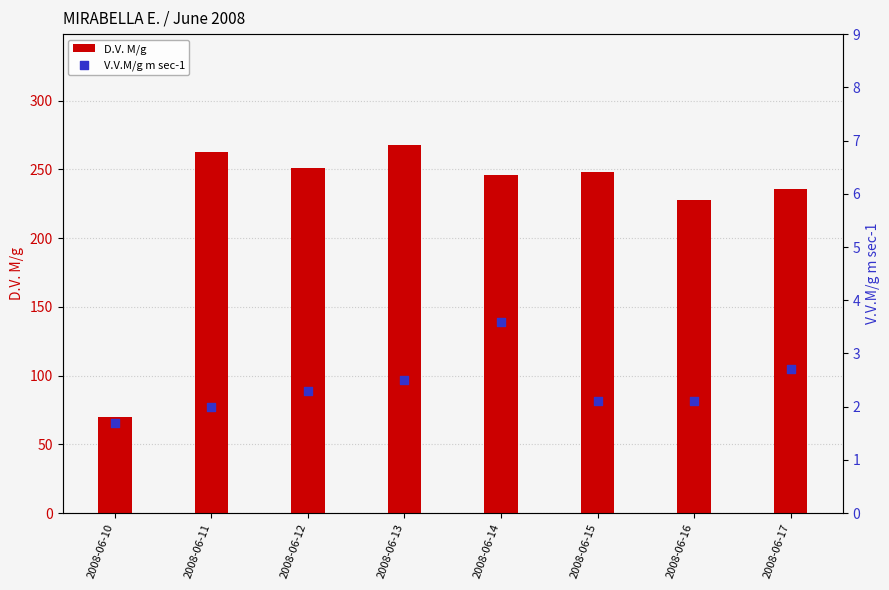

Which series contains the highest Y value?

D.V. M/g